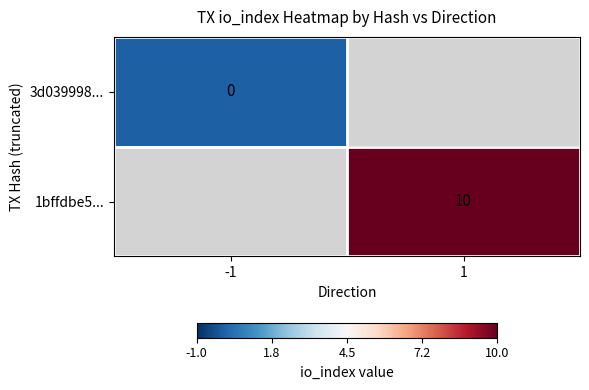

The value of 1bffdbe5... at 1 is 3. True or false?

False